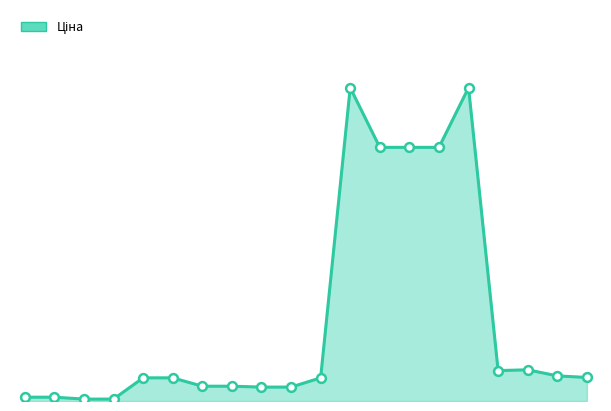

Does the chart have visible grid lines?

No